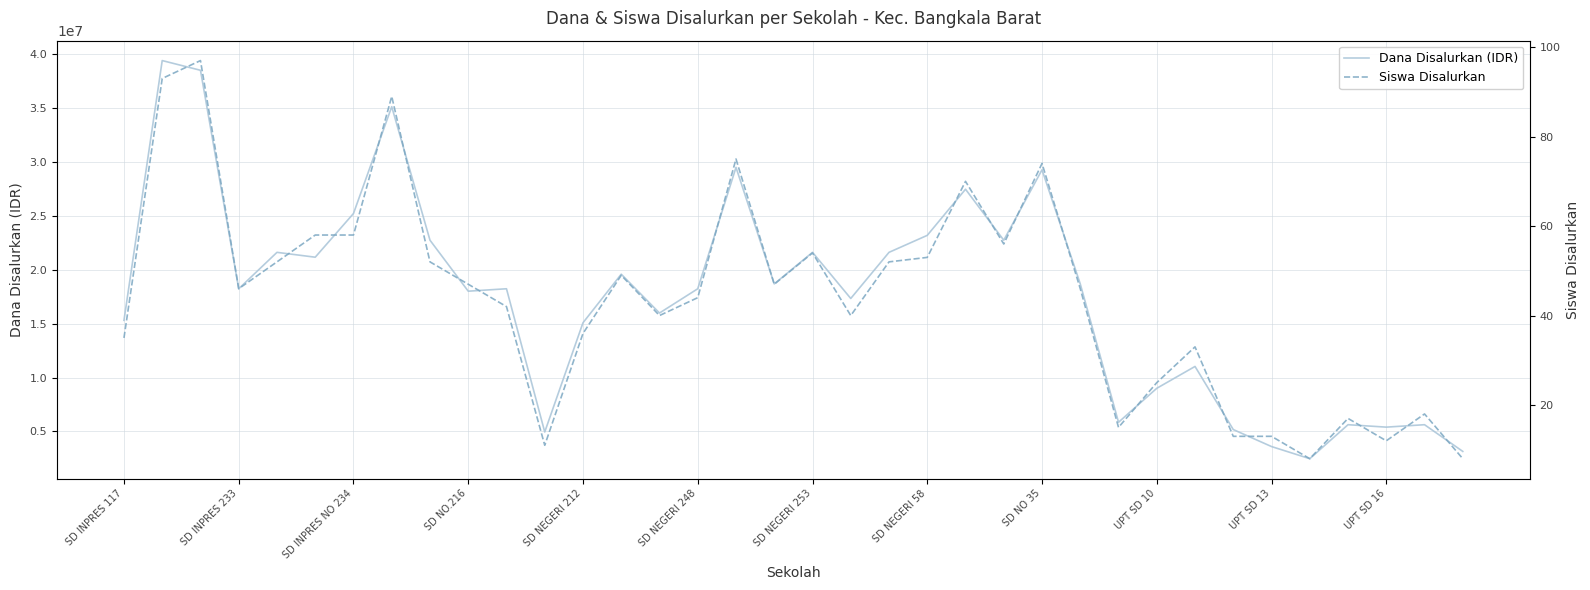

What is the total value across all series at 32?

5625017